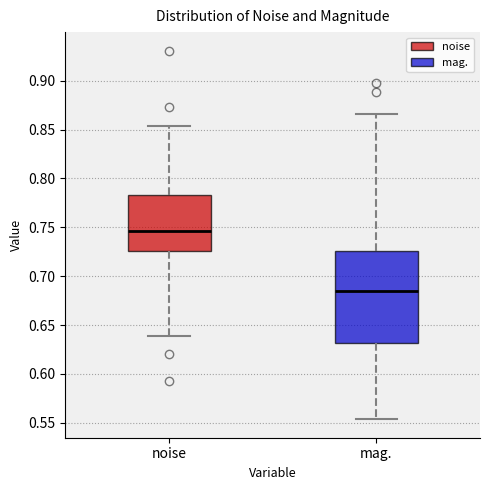

Reading left to right, transcribe this box plot: for each box, give where its median line is, the range the box spans, and where its two whiskers end, as read against the y-axis. The values are not printed on the chart, so give them approximately, as read against the axis.

noise: median 0.745, box 0.725 to 0.785, whiskers 0.640 to 0.855
mag.: median 0.685, box 0.630 to 0.725, whiskers 0.555 to 0.865